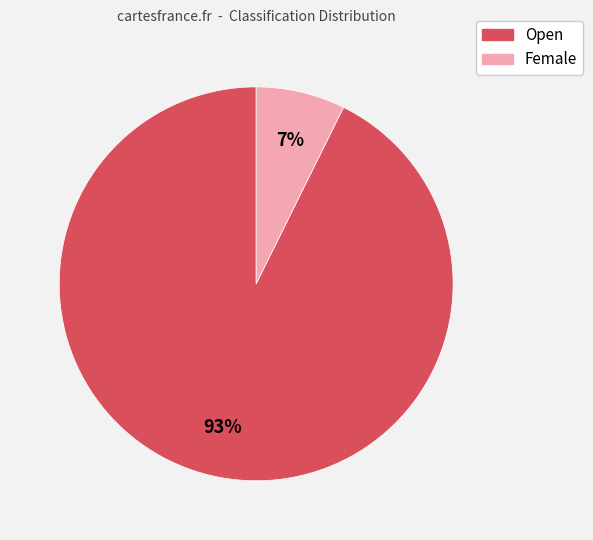

To the nearest percent, what portion does Female represent?

7%